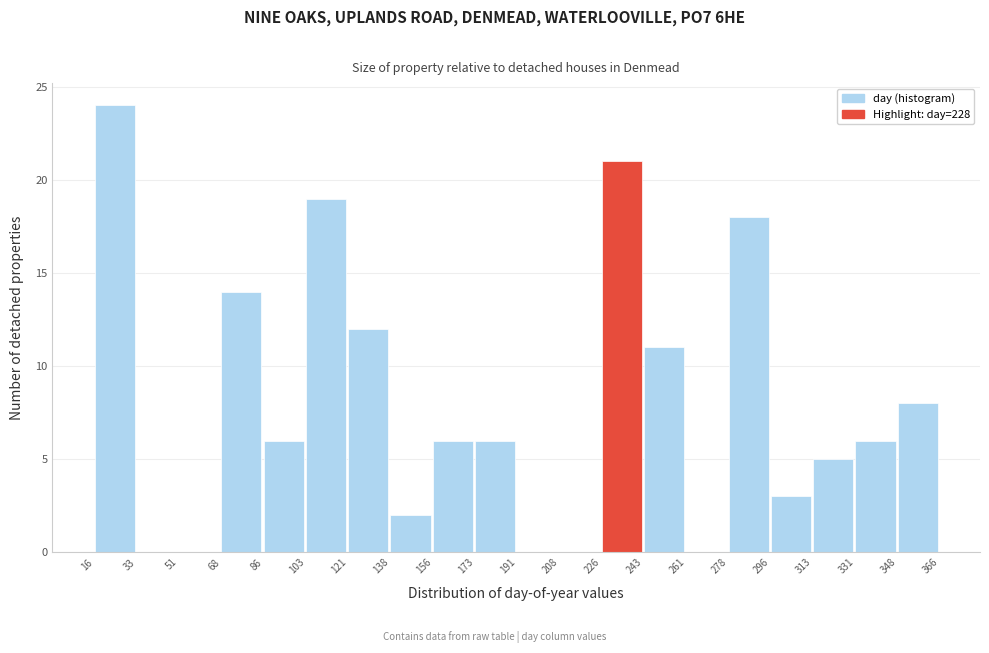

Reading left to right, list every bar in this chart as the range it spans on the x-axis followed by its height. The values are not printed on the chart, so give them approximately, as read against the axis.

16 to 33: 24
33 to 51: 0
51 to 68: 0
68 to 86: 14
86 to 103: 6
103 to 121: 19
121 to 138: 12
138 to 156: 2
156 to 173: 6
173 to 191: 6
191 to 208: 0
208 to 226: 0
226 to 243: 21
243 to 261: 11
261 to 278: 0
278 to 296: 18
296 to 313: 3
313 to 331: 5
331 to 348: 6
348 to 366: 8